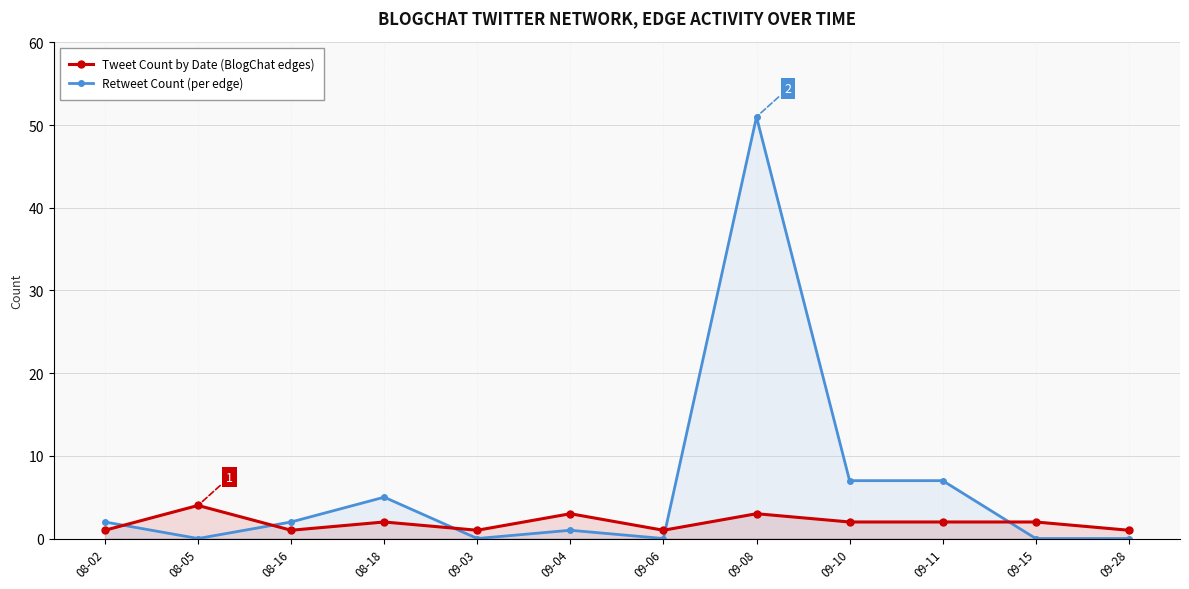

Between which two adjacent categories do Tweet Count by Date (BlogChat edges) and Retweet Count (per edge) first intersect?

08-02 and 08-05